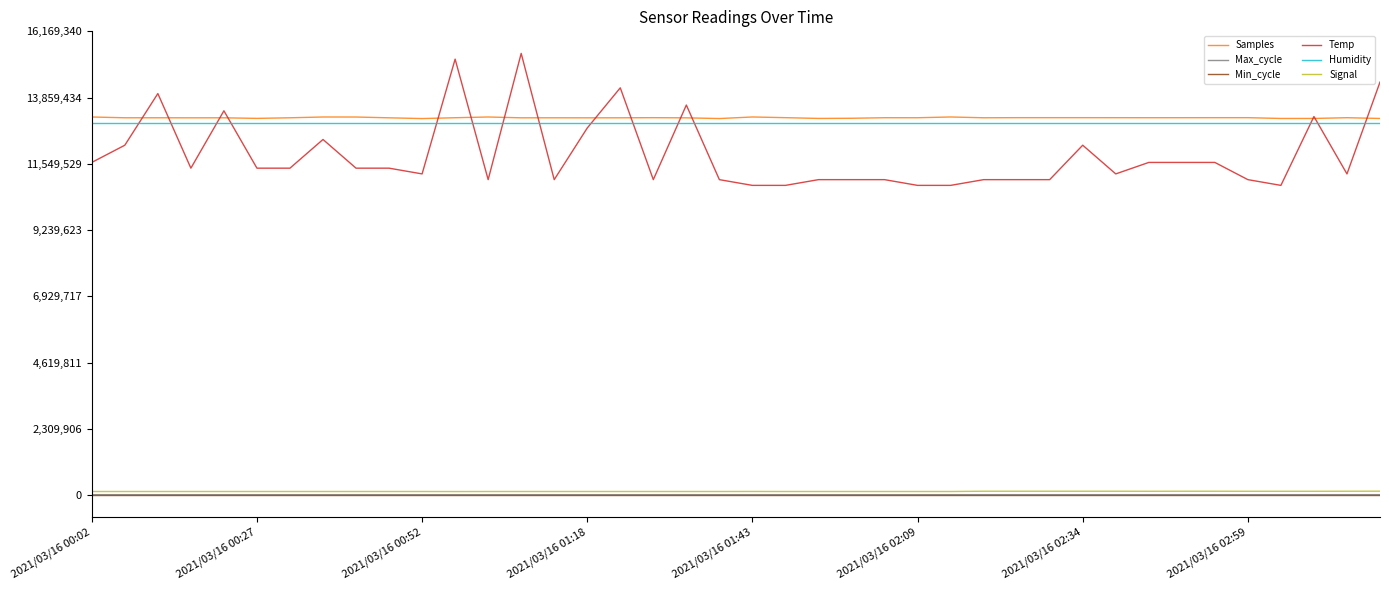

True or false: Humidity and Min_cycle intersect in this chart.

False